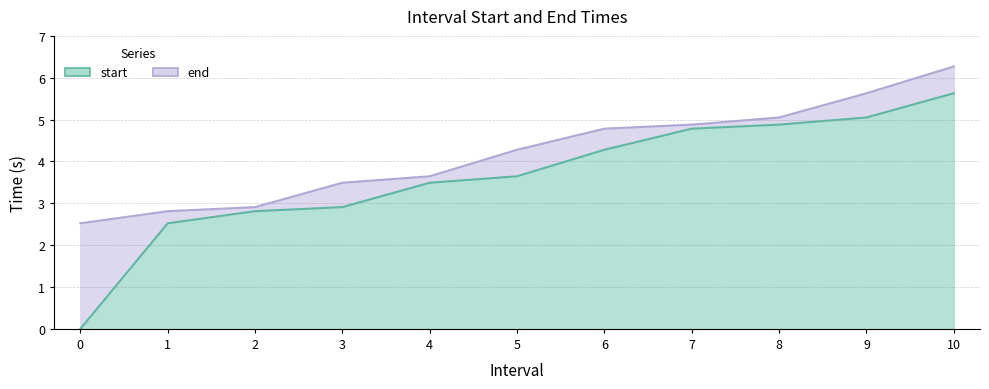

What is the sum of all end values?

46.3